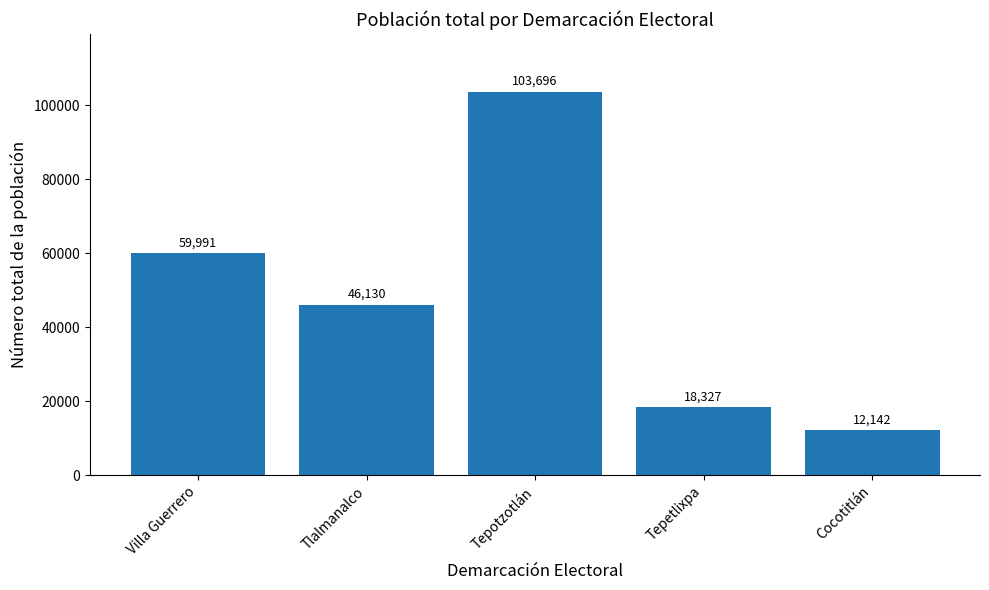

How many series are shown in this chart?

1